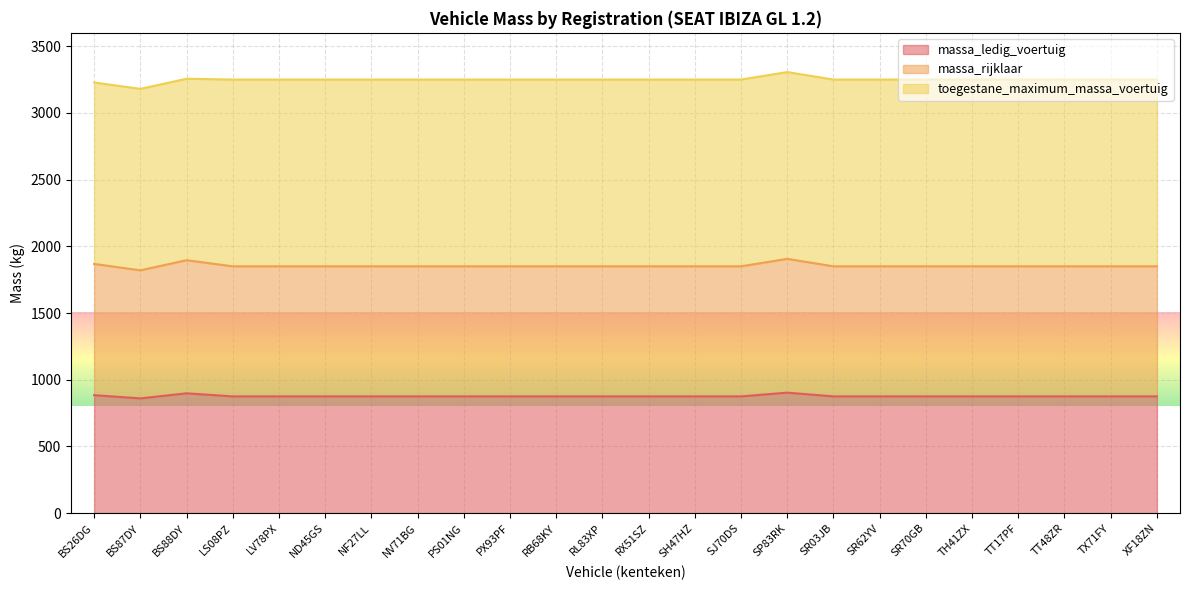

The value of massa_ledig_voertuig at NV71BG is 460. True or false?

False